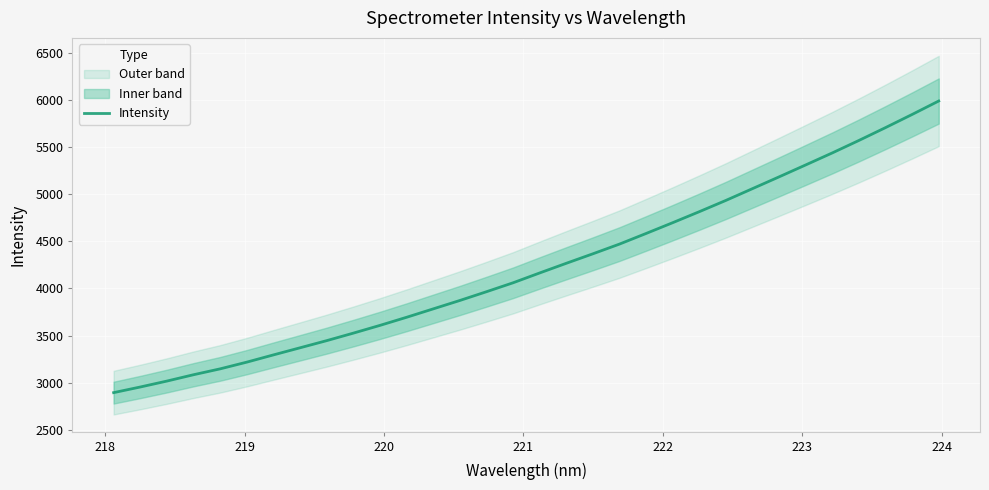

What is the highest value of the Intensity series?

5986.2